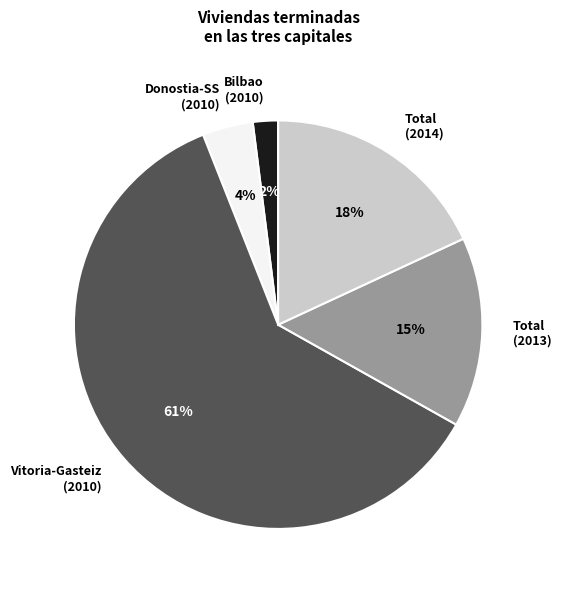

Do Total (2013) and Donostia-SS (2010) together represent more than half of the pie?

No